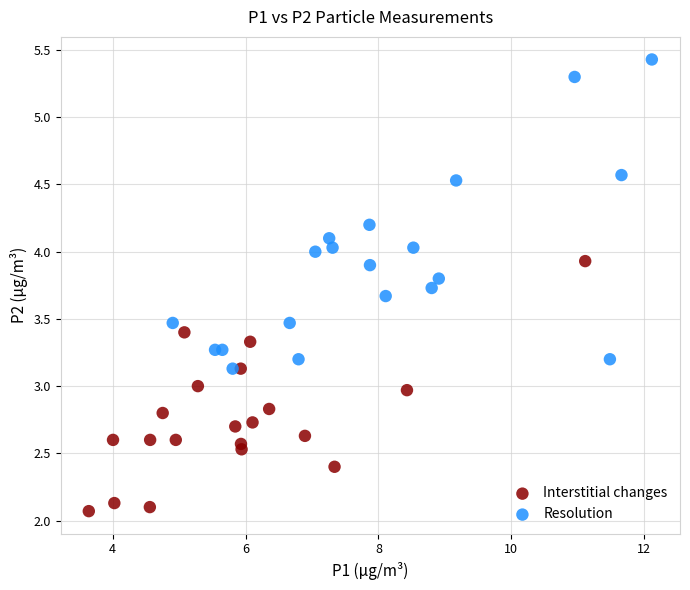

Which series contains the highest Y value?

Resolution